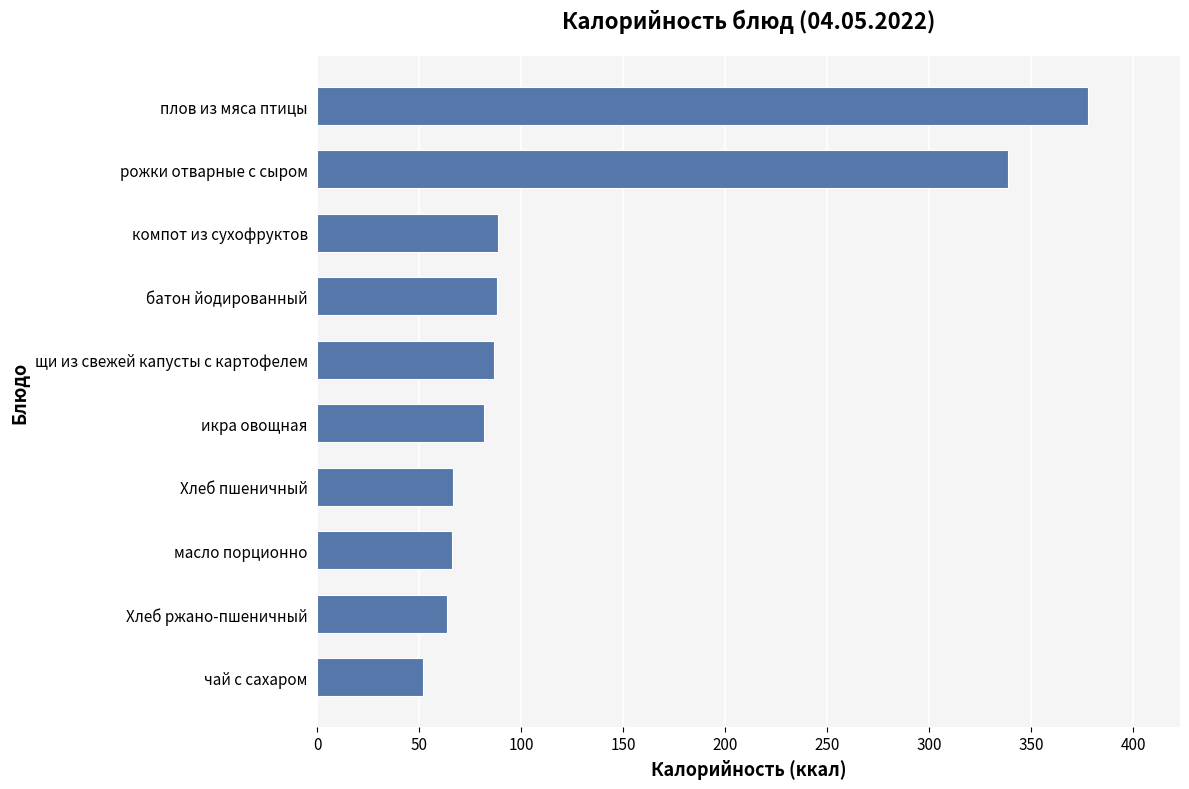

What is the difference between the second highest and minimum values?

286.8